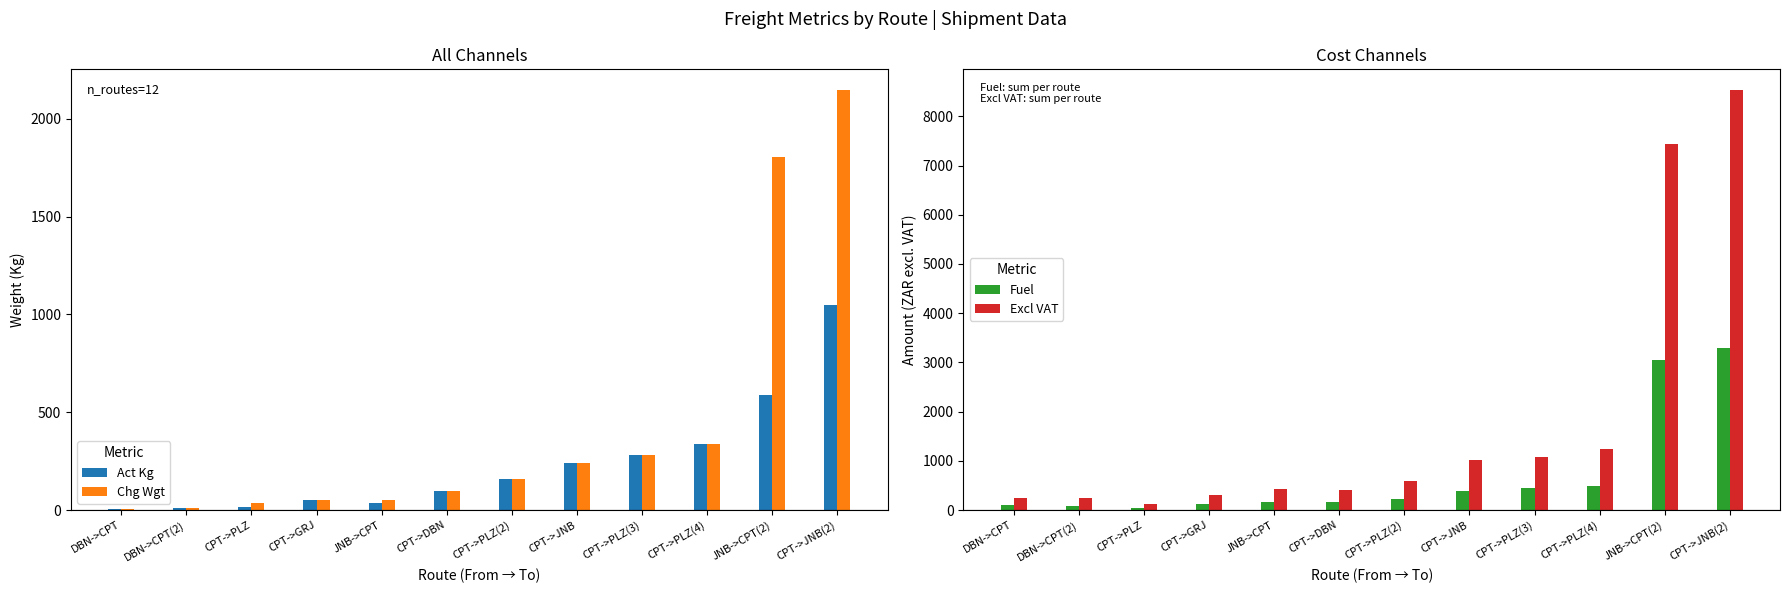

Reading left to right, what are all the values shown in this chart?

Act Kg: DBN->CPT=6.0	DBN->CPT(2)=9.0	CPT->PLZ=16.0	CPT->GRJ=51.0	JNB->CPT=35.0	CPT->DBN=98.0	CPT->PLZ(2)=161.0	CPT->JNB=240.0	CPT->PLZ(3)=284.0	CPT->PLZ(4)=339.0	JNB->CPT(2)=589.0	CPT->JNB(2)=1046.0
Chg Wgt: DBN->CPT=7.0	DBN->CPT(2)=9.0	CPT->PLZ=35.0	CPT->GRJ=51.0	JNB->CPT=54.0	CPT->DBN=98.0	CPT->PLZ(2)=161.0	CPT->JNB=240.0	CPT->PLZ(3)=284.0	CPT->PLZ(4)=339.0	JNB->CPT(2)=1805.0	CPT->JNB(2)=2146.0
Fuel: DBN->CPT=100.1	DBN->CPT(2)=91.3	CPT->PLZ=49.5	CPT->GRJ=117.7	JNB->CPT=169.3	CPT->DBN=157.4	CPT->PLZ(2)=227.9	CPT->JNB=392.3	CPT->PLZ(3)=440.7	CPT->PLZ(4)=479.8	JNB->CPT(2)=3039.3	CPT->JNB(2)=3295.4
Excl VAT: DBN->CPT=245.0	DBN->CPT(2)=236.2	CPT->PLZ=128.2	CPT->GRJ=304.5	JNB->CPT=438.2	CPT->DBN=407.4	CPT->PLZ(2)=589.7	CPT->JNB=1015.2	CPT->PLZ(3)=1078.9	CPT->PLZ(4)=1241.6	JNB->CPT(2)=7440.3	CPT->JNB(2)=8527.8